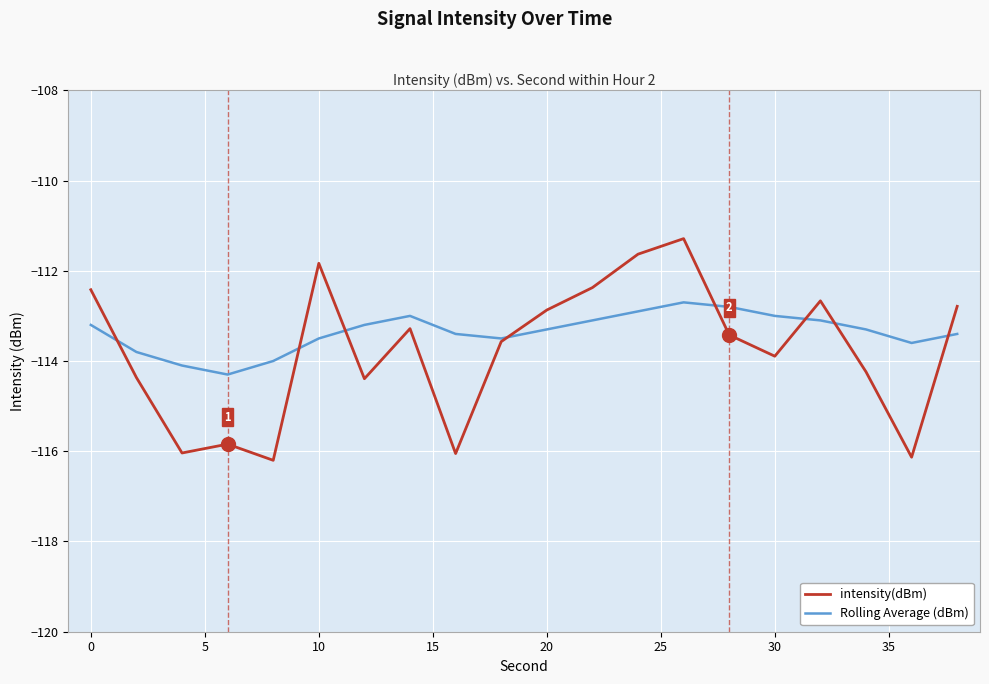

What is the highest value of the intensity(dBm) series?

-111.3